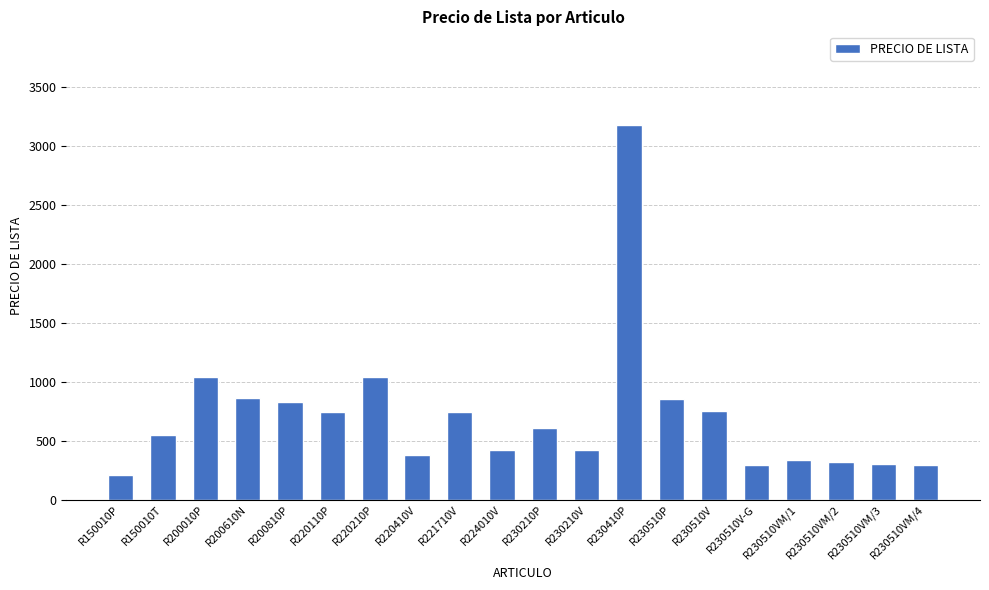

What is the approximate value at R220110P?

740